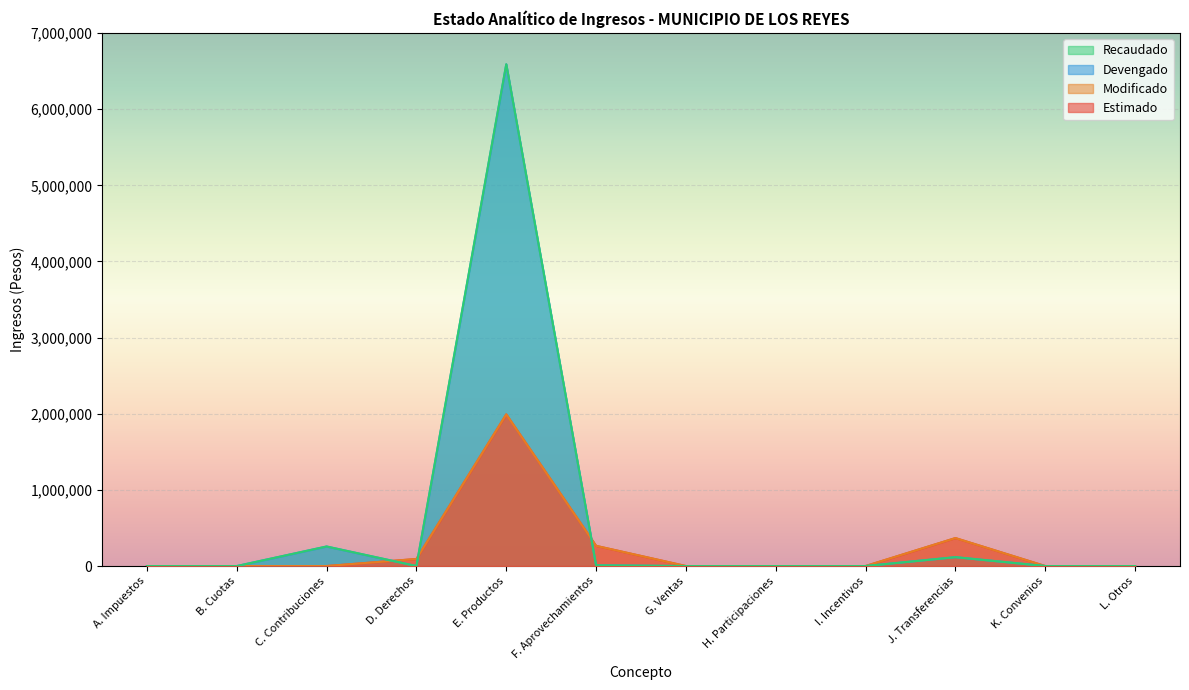

In Devengado, how many points are lower than both neighbors (excluding endpoints)?

1